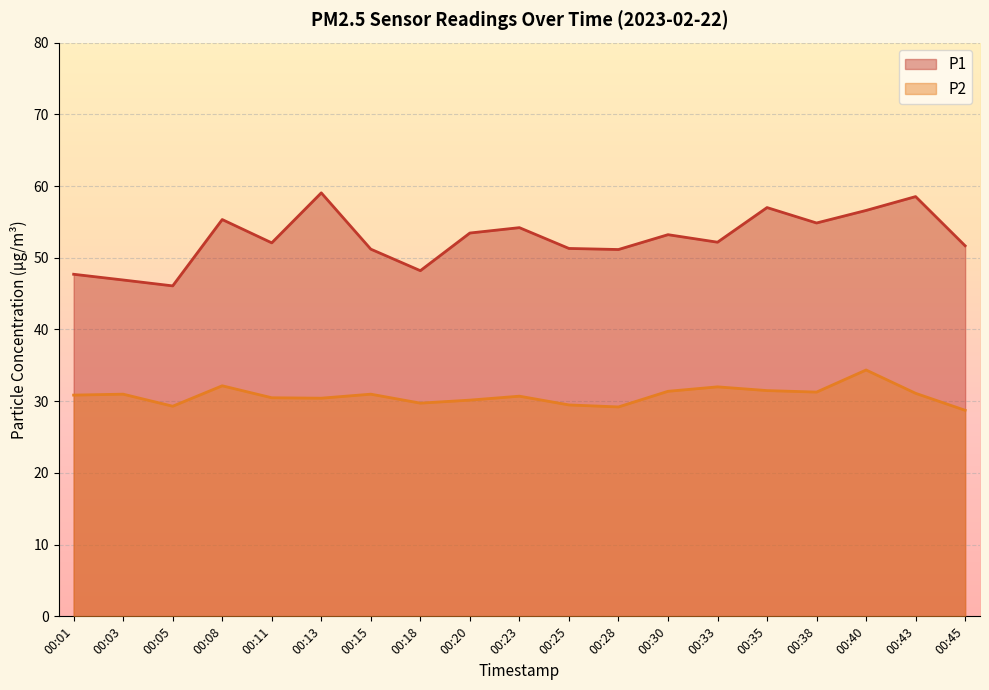

What are all the series names shown in the legend?

P1, P2